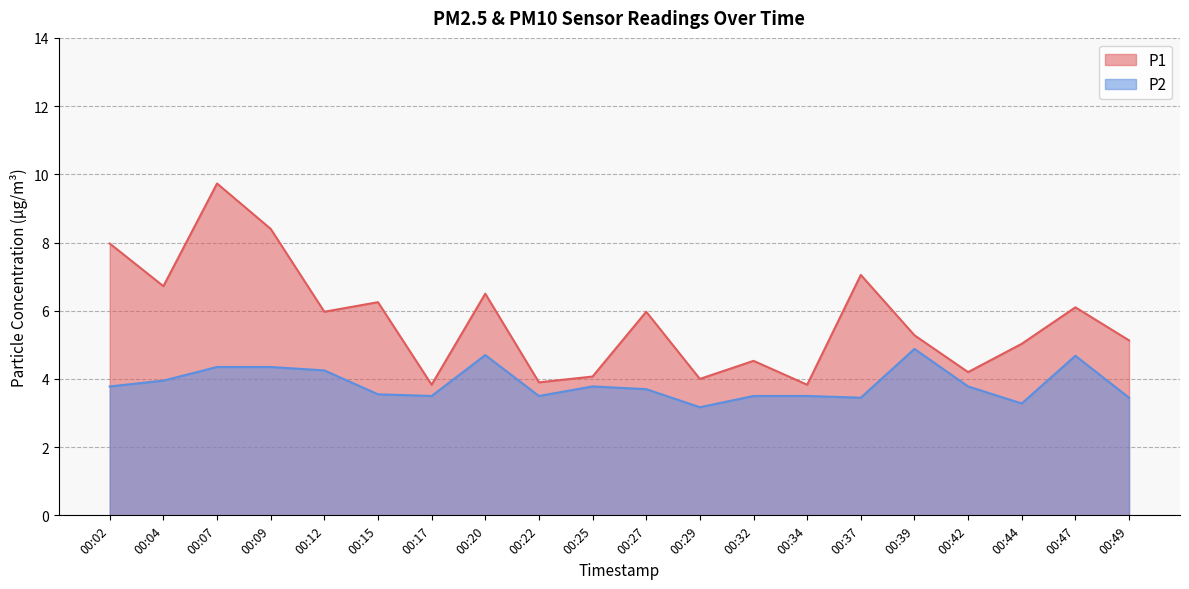

True or false: P2 and P1 cross at least once.

False